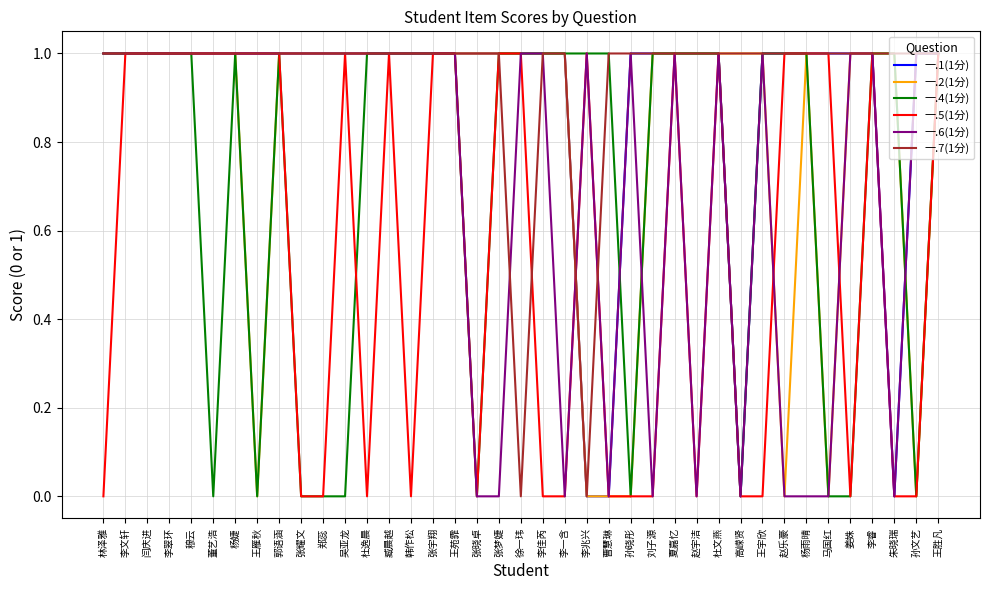

Reading right to left, transcribe all the data shown in this chart.

一.1(1分): 王胜凡=1	孙文艺=1	朱晓瑞=0	李睿=1	姜姝=1	马国红=1	杨雨晴=1	赵乐豪=1	王宇欣=1	高嵘贤=0	杜文燕=1	赵宇洁=1	夏嘉忆=1	刘子源=1	孙晓彤=1	曹慧琳=0	李兆兴=0	李一含=1	李佳芮=1	徐一玮=1	张梦婕=1	张晓卓=1	王苑霏=1	张宇翔=1	韩作松=1	臧晨越=1	杜逸晨=1	吴亚龙=1	郑蕊=1	张耀文=1	郭语涵=1	王雁秋=1	杨婕=1	董艺浩=1	穆云=1	李翠环=1	闫庆进=1	李文轩=1	林泽雅=1
一.2(1分): 王胜凡=1	孙文艺=0	朱晓瑞=1	李睿=1	姜姝=1	马国红=0	杨雨晴=1	赵乐豪=0	王宇欣=1	高嵘贤=1	杜文燕=1	赵宇洁=1	夏嘉忆=1	刘子源=1	孙晓彤=0	曹慧琳=0	李兆兴=0	李一含=1	李佳芮=1	徐一玮=1	张梦婕=1	张晓卓=1	王苑霏=1	张宇翔=1	韩作松=1	臧晨越=1	杜逸晨=1	吴亚龙=1	郑蕊=1	张耀文=1	郭语涵=1	王雁秋=0	杨婕=1	董艺浩=1	穆云=1	李翠环=1	闫庆进=1	李文轩=1	林泽雅=1
一.4(1分): 王胜凡=1	孙文艺=0	朱晓瑞=1	李睿=1	姜姝=0	马国红=0	杨雨晴=1	赵乐豪=1	王宇欣=1	高嵘贤=0	杜文燕=1	赵宇洁=1	夏嘉忆=1	刘子源=1	孙晓彤=0	曹慧琳=1	李兆兴=1	李一含=1	李佳芮=1	徐一玮=1	张梦婕=1	张晓卓=0	王苑霏=1	张宇翔=1	韩作松=1	臧晨越=1	杜逸晨=1	吴亚龙=0	郑蕊=0	张耀文=0	郭语涵=1	王雁秋=0	杨婕=1	董艺浩=0	穆云=1	李翠环=1	闫庆进=1	李文轩=1	林泽雅=1
一.5(1分): 王胜凡=1	孙文艺=0	朱晓瑞=0	李睿=1	姜姝=0	马国红=1	杨雨晴=1	赵乐豪=1	王宇欣=0	高嵘贤=0	杜文燕=1	赵宇洁=0	夏嘉忆=1	刘子源=0	孙晓彤=0	曹慧琳=0	李兆兴=1	李一含=0	李佳芮=0	徐一玮=1	张梦婕=1	张晓卓=0	王苑霏=1	张宇翔=1	韩作松=0	臧晨越=1	杜逸晨=0	吴亚龙=1	郑蕊=0	张耀文=0	郭语涵=1	王雁秋=1	杨婕=1	董艺浩=1	穆云=1	李翠环=1	闫庆进=1	李文轩=1	林泽雅=0
一.6(1分): 王胜凡=1	孙文艺=1	朱晓瑞=0	李睿=1	姜姝=1	马国红=0	杨雨晴=0	赵乐豪=0	王宇欣=1	高嵘贤=0	杜文燕=1	赵宇洁=0	夏嘉忆=1	刘子源=0	孙晓彤=1	曹慧琳=0	李兆兴=1	李一含=0	李佳芮=1	徐一玮=1	张梦婕=0	张晓卓=0	王苑霏=1	张宇翔=1	韩作松=1	臧晨越=1	杜逸晨=1	吴亚龙=1	郑蕊=1	张耀文=1	郭语涵=1	王雁秋=1	杨婕=1	董艺浩=1	穆云=1	李翠环=1	闫庆进=1	李文轩=1	林泽雅=1
一.7(1分): 王胜凡=1	孙文艺=1	朱晓瑞=1	李睿=1	姜姝=1	马国红=1	杨雨晴=1	赵乐豪=1	王宇欣=1	高嵘贤=1	杜文燕=1	赵宇洁=1	夏嘉忆=1	刘子源=1	孙晓彤=1	曹慧琳=1	李兆兴=0	李一含=1	李佳芮=1	徐一玮=0	张梦婕=1	张晓卓=1	王苑霏=1	张宇翔=1	韩作松=1	臧晨越=1	杜逸晨=1	吴亚龙=1	郑蕊=1	张耀文=1	郭语涵=1	王雁秋=1	杨婕=1	董艺浩=1	穆云=1	李翠环=1	闫庆进=1	李文轩=1	林泽雅=1